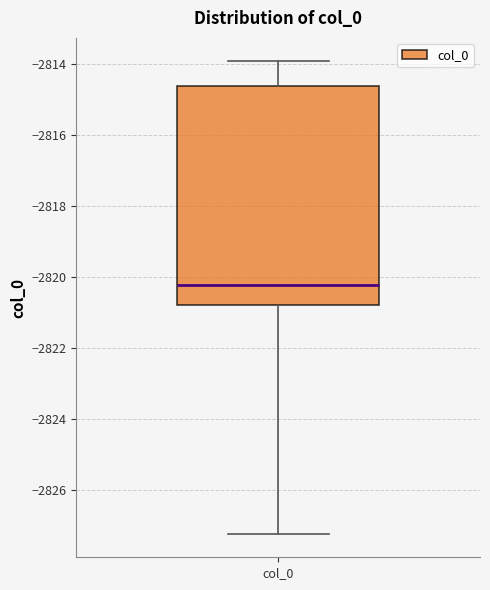

Where does the upper whisker of the box for col_0 end on the y-axis? The values are not printed on the chart, so give them approximately, as read against the axis.

-2814.0